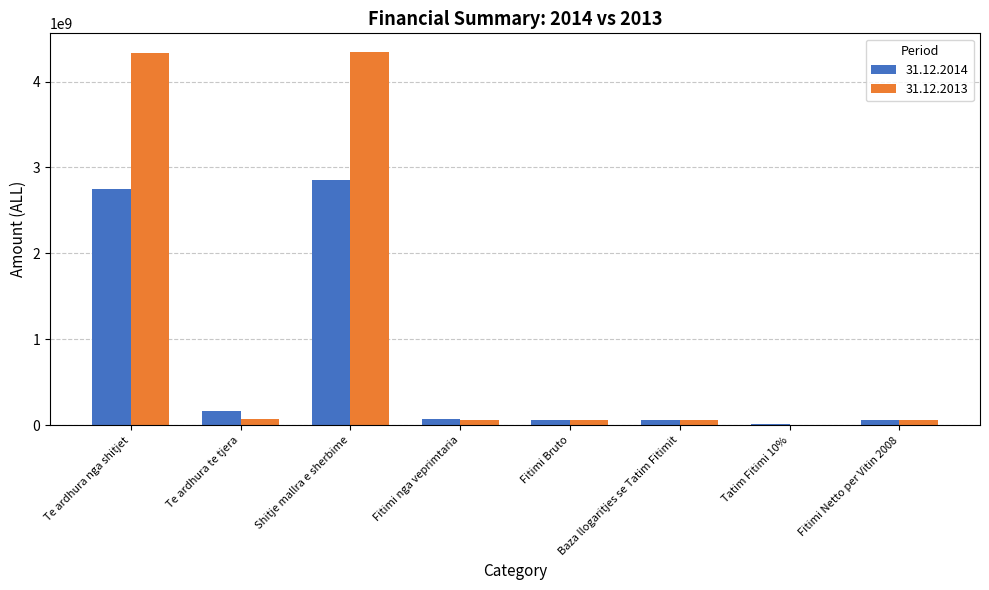

What is the approximate value of 31.12.2014 at Te ardhura nga shitjet, to the nearest 10?

2750321920